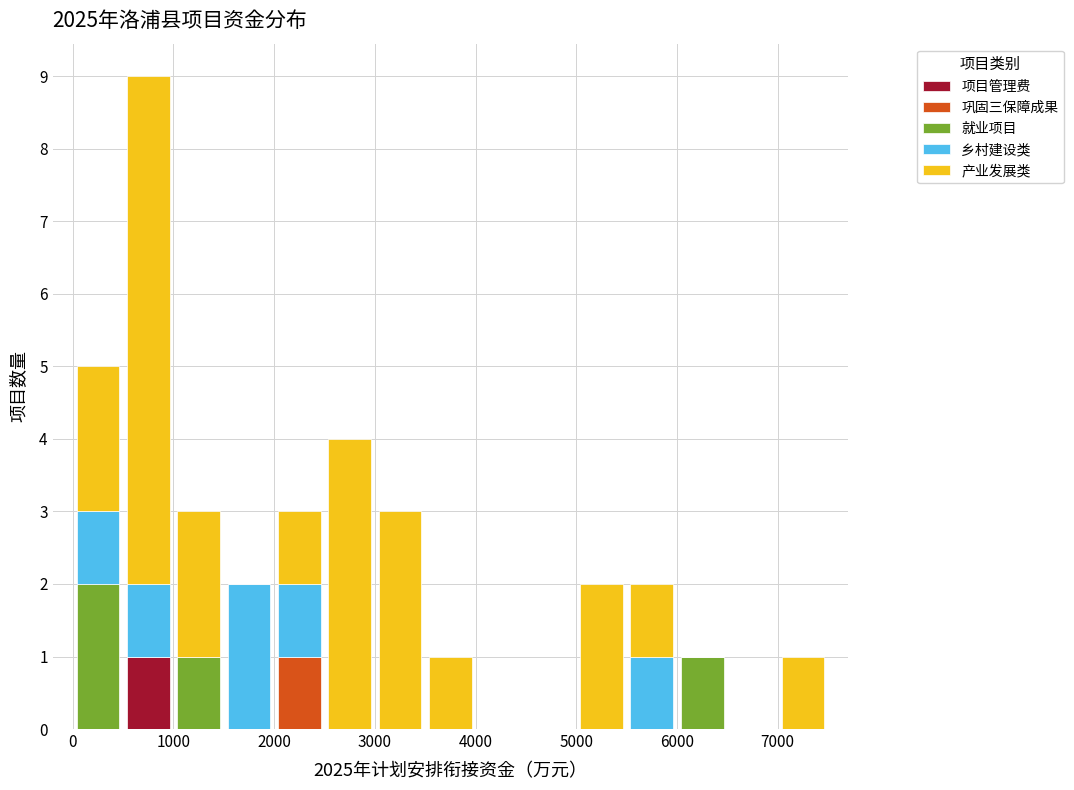

Reading left to right, transcribe this chart: for each stacked bar, give the range it covers on the x-axis and its total height. The values are not printed on the chart, so give them approximately, as read against the axis.

0 to 500: 5
500 to 1000: 9
1000 to 1500: 3
1500 to 2000: 2
2000 to 2500: 3
2500 to 3000: 4
3000 to 3500: 3
3500 to 4000: 1
4000 to 4500: 0
4500 to 5000: 0
5000 to 5500: 2
5500 to 6000: 2
6000 to 6500: 1
6500 to 7000: 0
7000 to 7500: 1